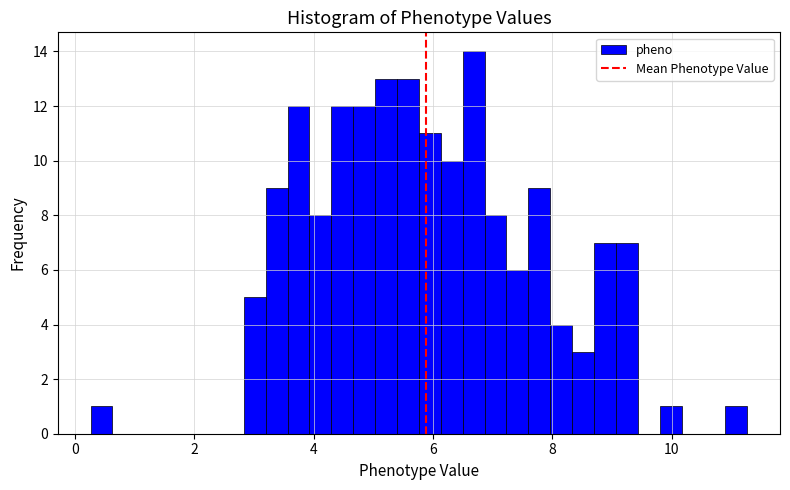

Around what value on the x-axis is the tallest bar? Give the approximate position of its centre, as read against the axis.

6.6